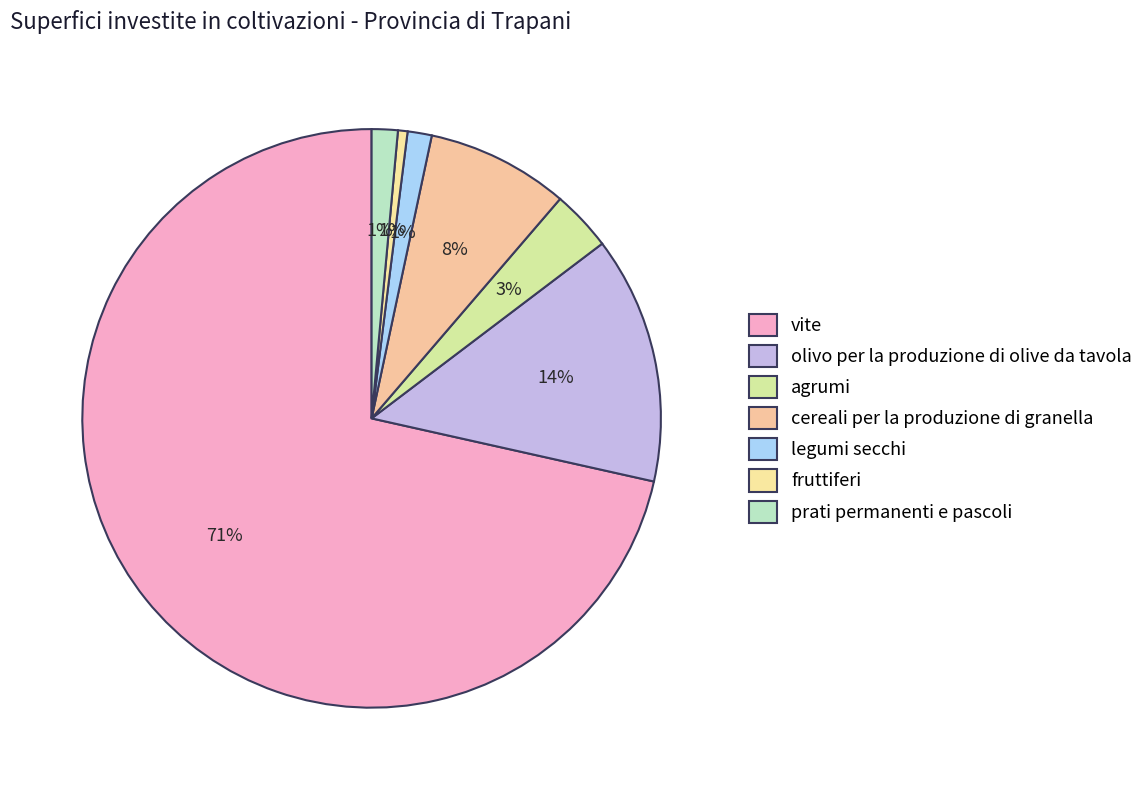

Is vite the majority of the pie?

Yes